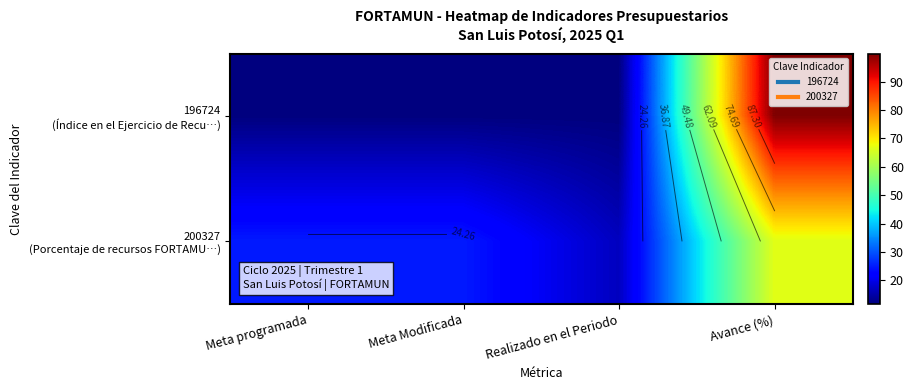

The 200327 (Porcentaje de recursos FORTAMU…) series shows 5.0 at Meta Modificada. True or false?

False